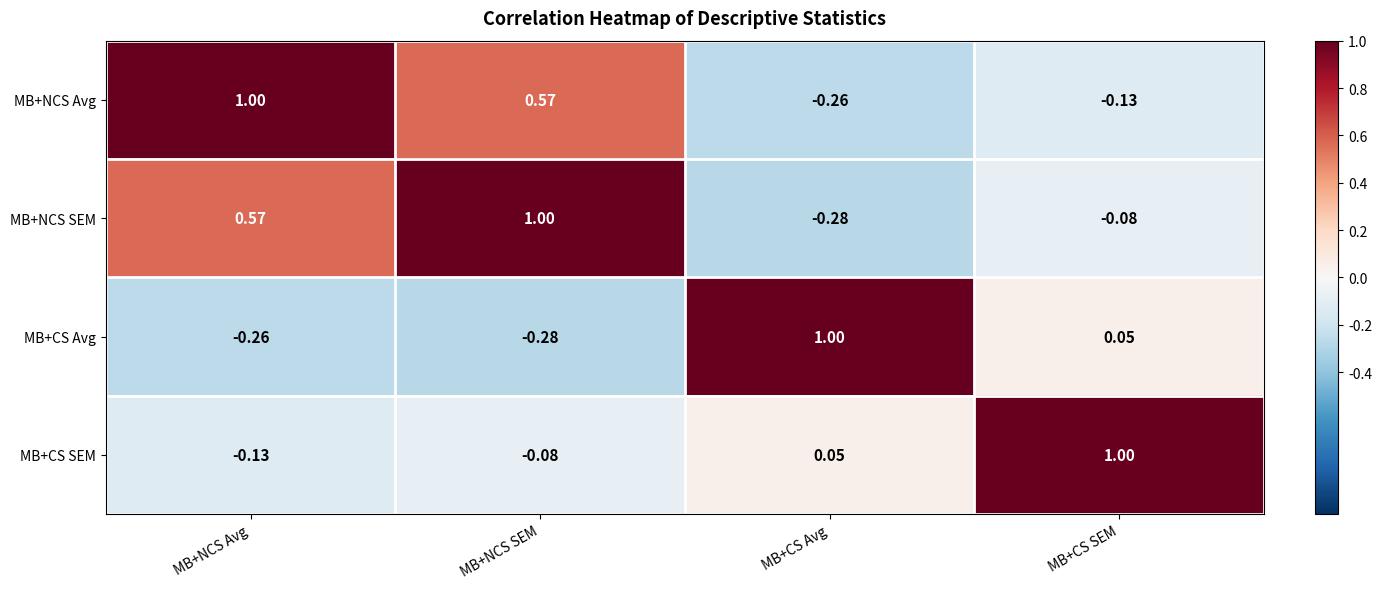

How many data points in MB+CS SEM are less than 0?

2